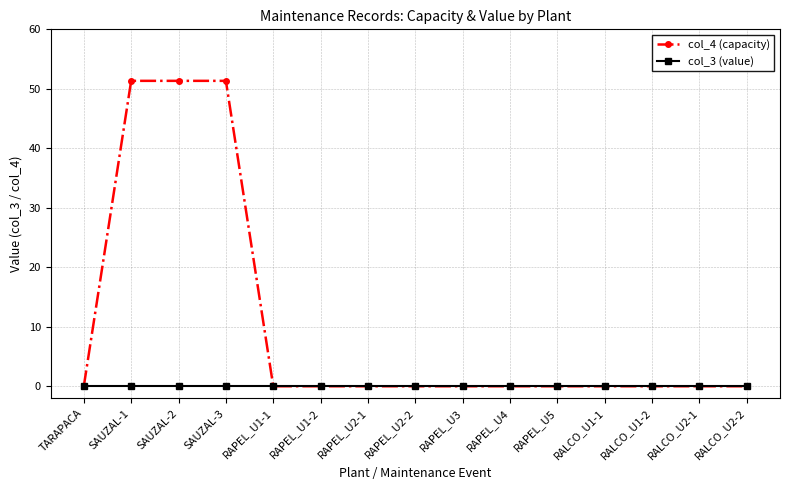

Reading left to right, what are all the values shown in this chart?

col_4 (capacity): 0.0	51.3	51.3	51.3	0.0	0.0	0.0	0.0	0.0	0.0	0.0	0.0	0.0	0.0	0.0
col_3 (value): 0.0	0.0	0.0	0.0	0.0	0.0	0.0	0.0	0.0	0.0	0.0	0.0	0.0	0.0	0.0